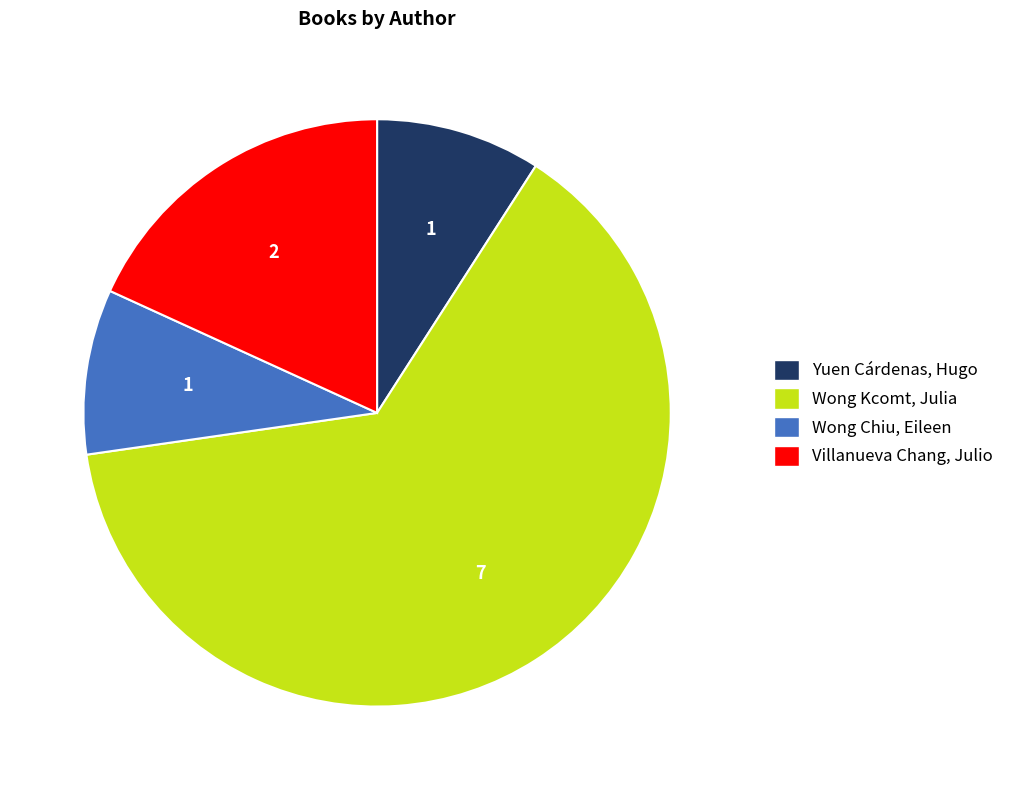

Approximately how many times larger is the value at Wong Chiu, Eileen compared to Villanueva Chang, Julio?

0.5